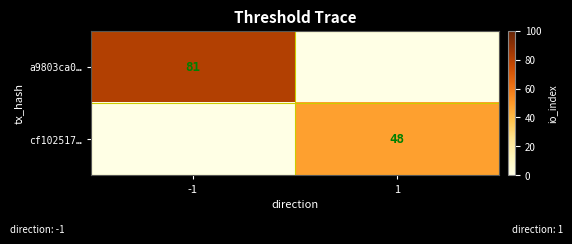

How many data points does each series have?

2